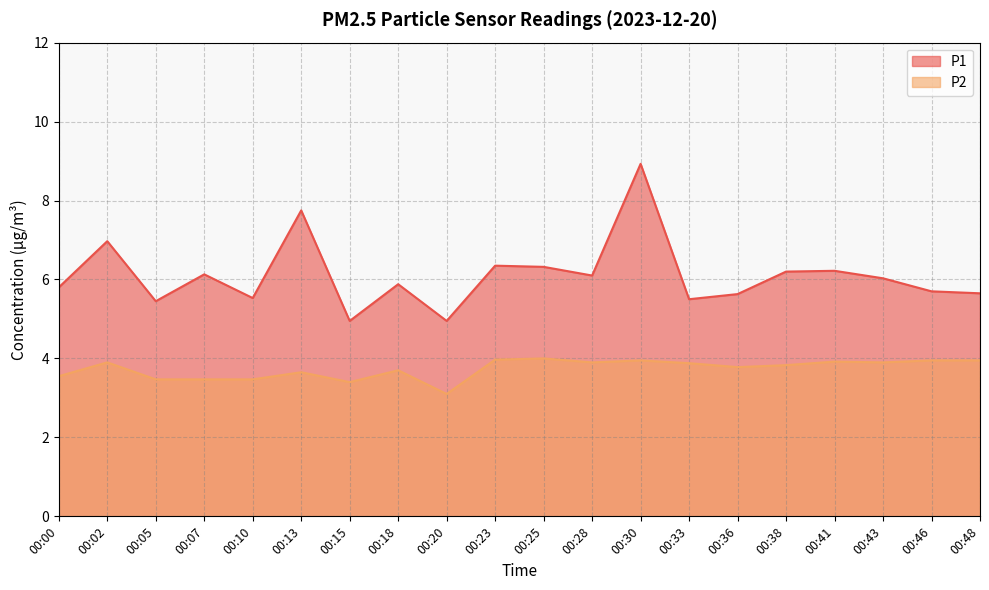

In P1, how many points are lower than both neighbors (excluding endpoints)?

6